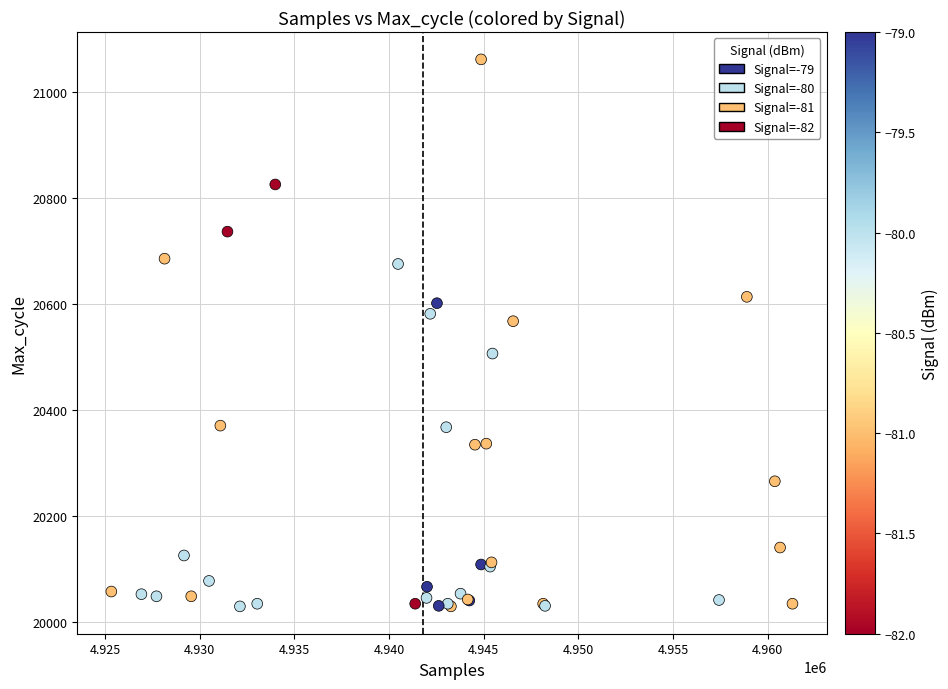

What Y value in the scatter plot is closest to 20546?

20568